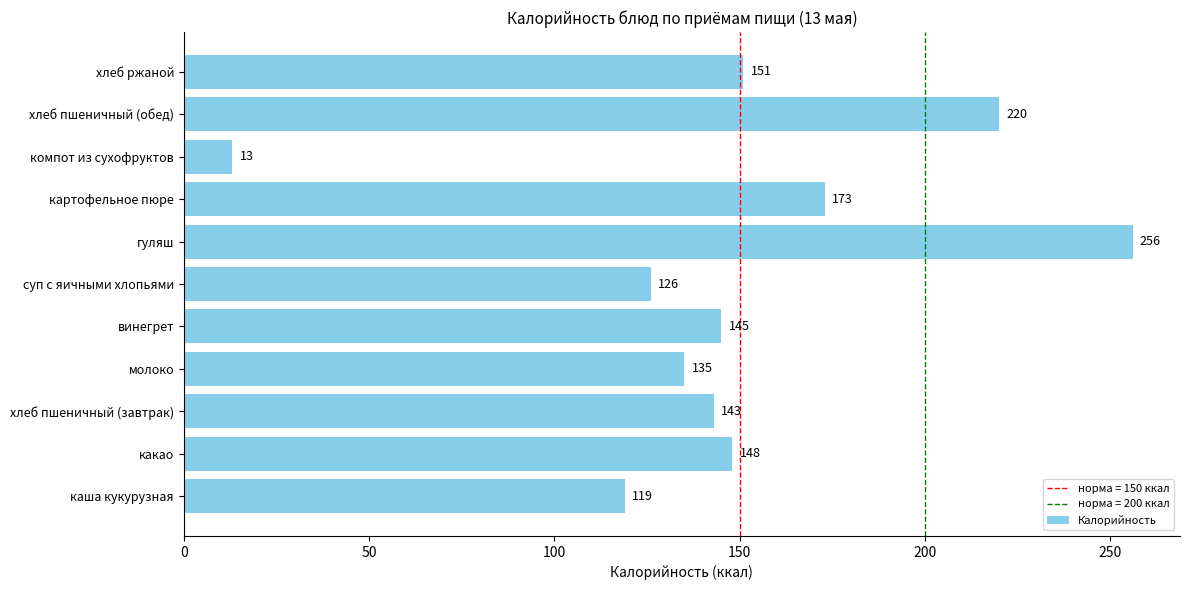

What is the difference between the maximum and minimum values?

243